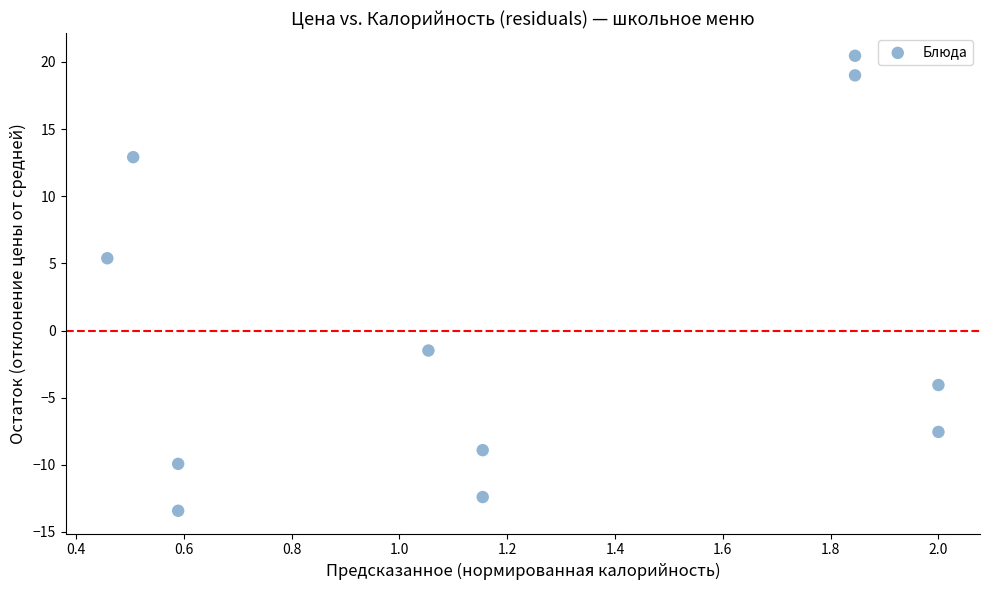

What Y value in the scatter plot is closest to 3?

5.4